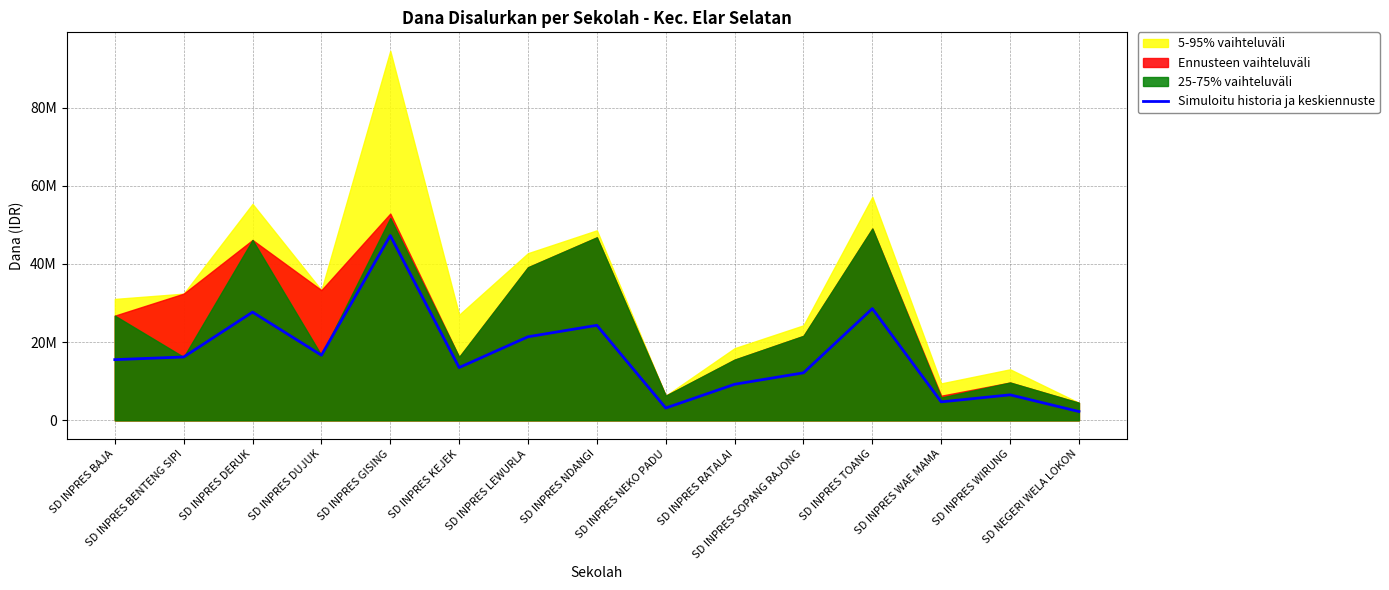

Reading left to right, transcribe all the data shown in this chart.

15525000	16200000	27675000	16650000	47250000	13500000	21375000	24300000	3150000	9225000	12150000	28575000	4725000	6525000	2250000